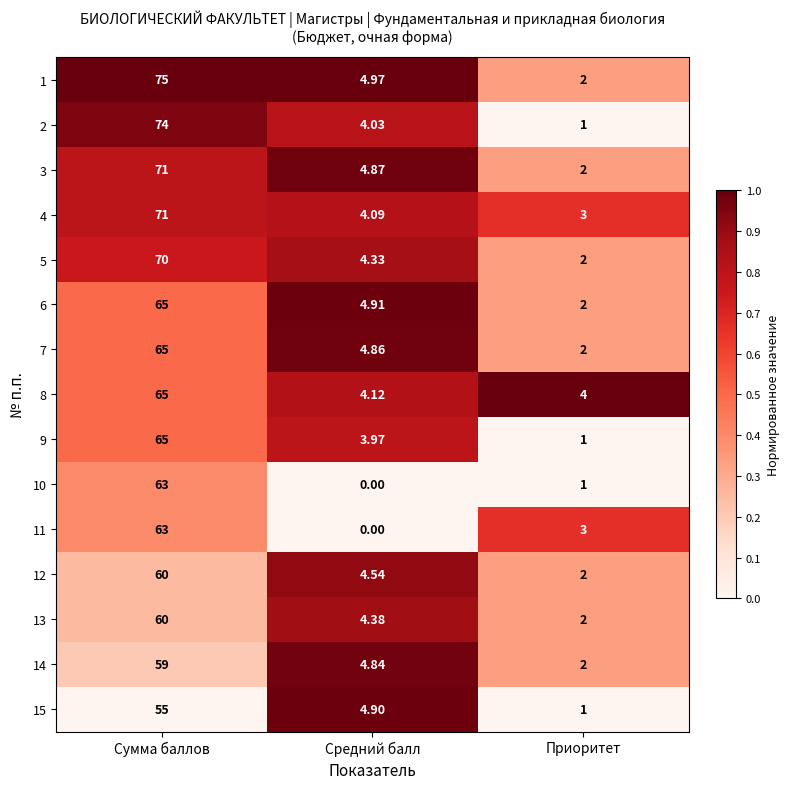

At which category is the sum across all series the highest?

Сумма баллов